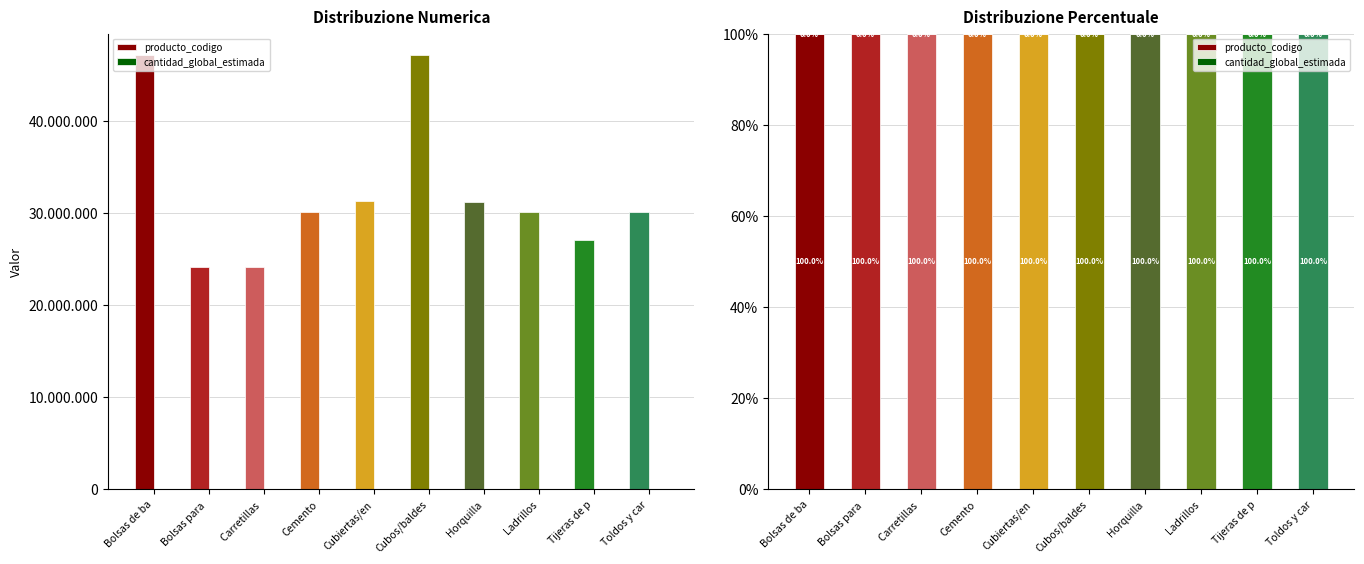

Count the cantidad_global_estimada values in the range 0 to 1.

10